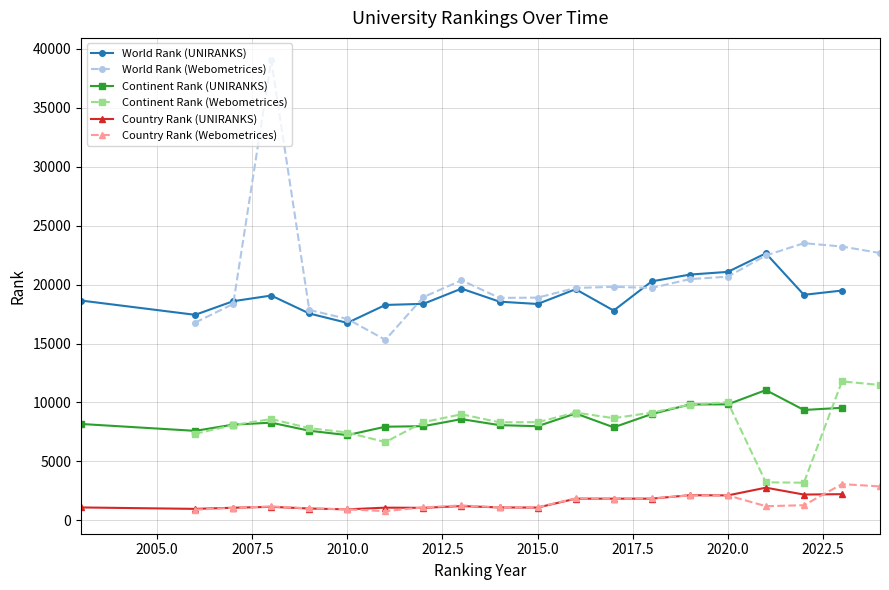

True or false: World Rank (UNIRANKS) and Continent Rank (UNIRANKS) cross at least once.

False